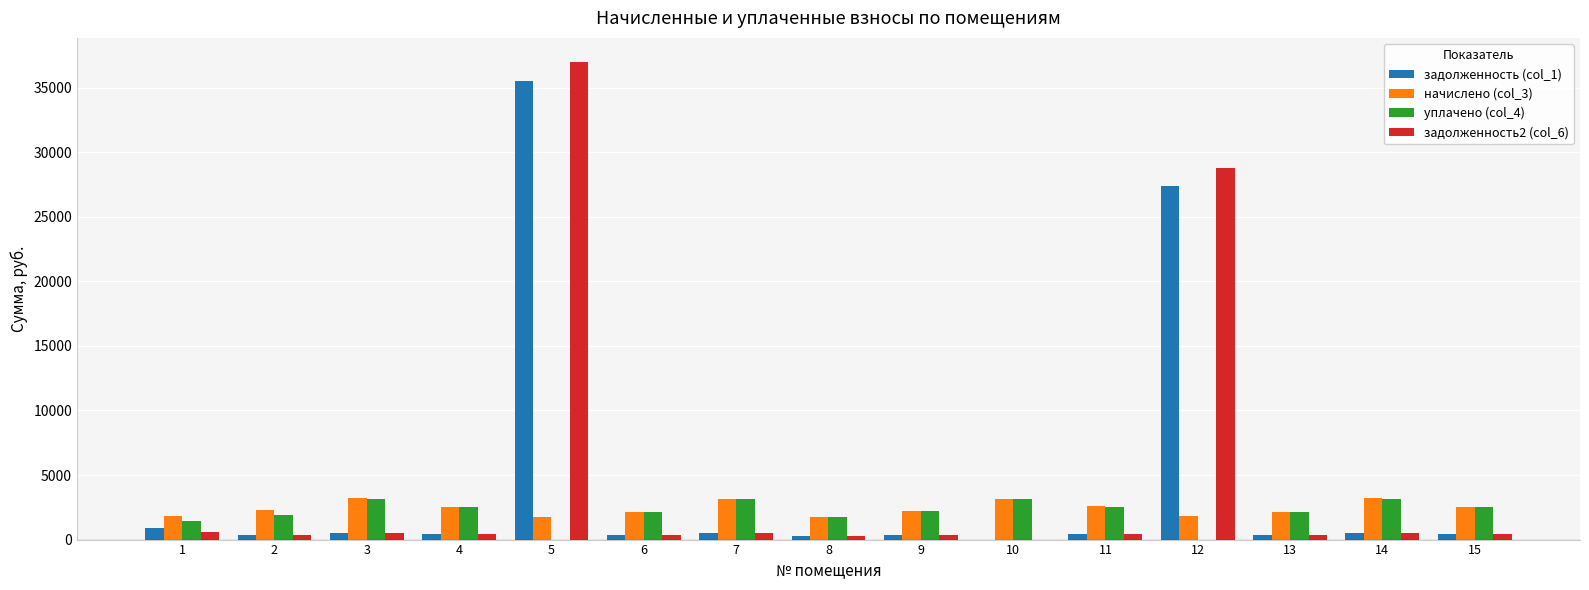

At which category is the sum across all series the highest?

5